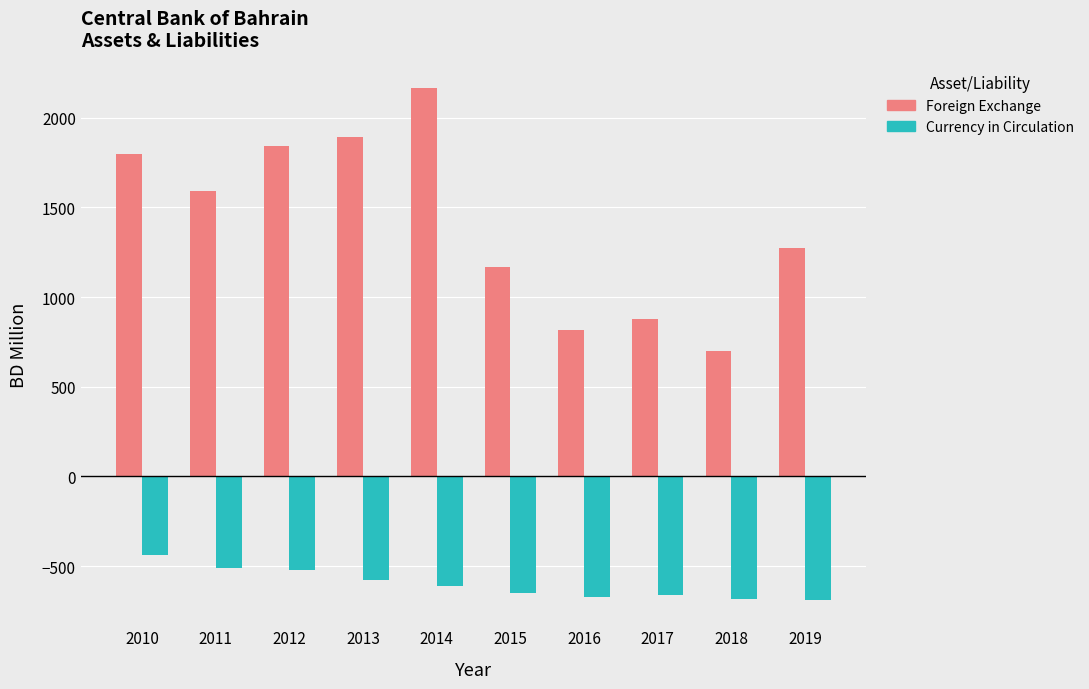

True or false: Foreign Exchange has a value of 1894.2 at 2013.

True